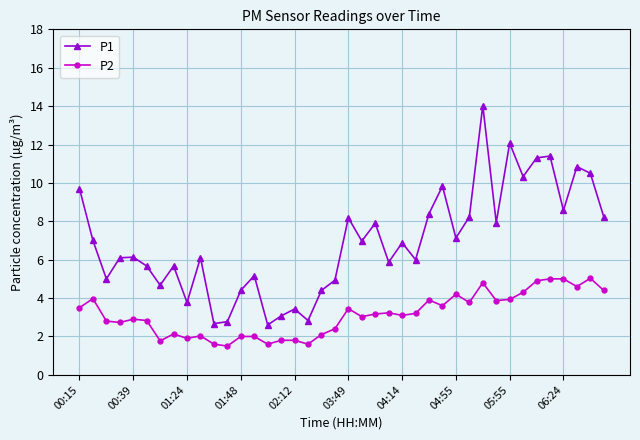

What is the difference between the second highest and minimum values in the P1 series?

9.5